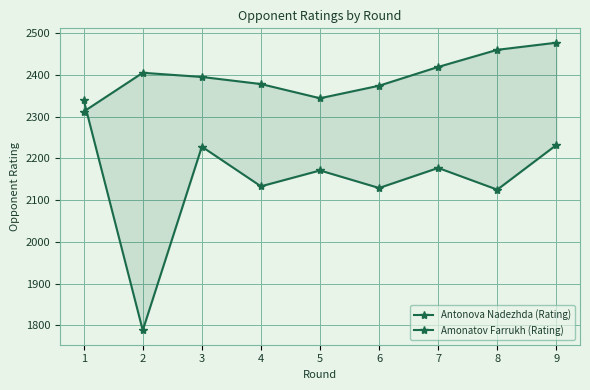

The Antonova Nadezhda (Rating) series shows 2177 at 7. True or false?

True